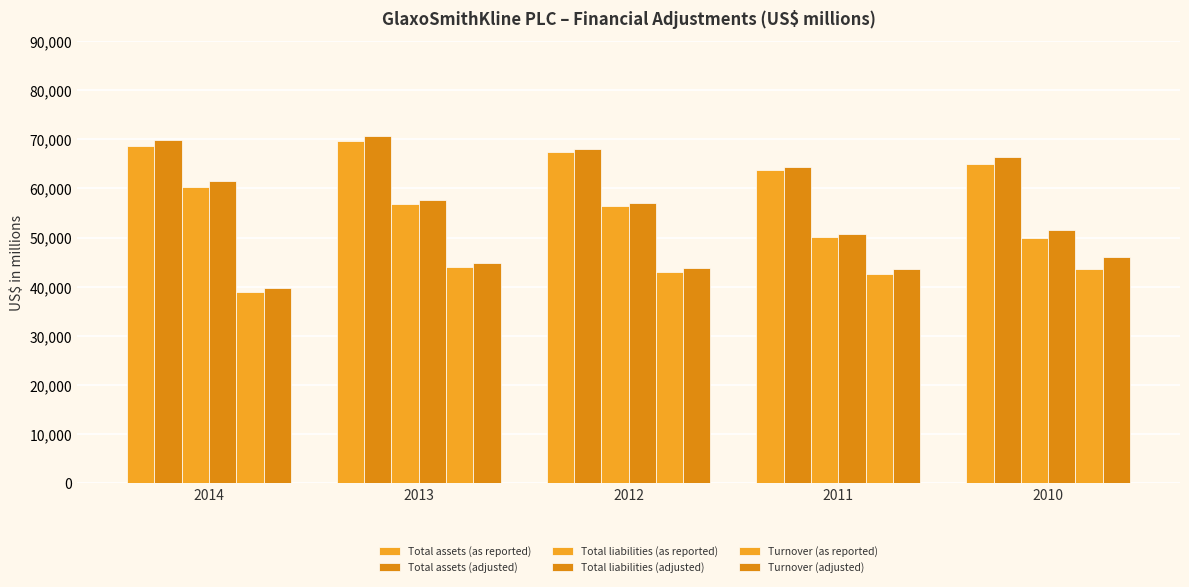

How many bars are there in total?

30